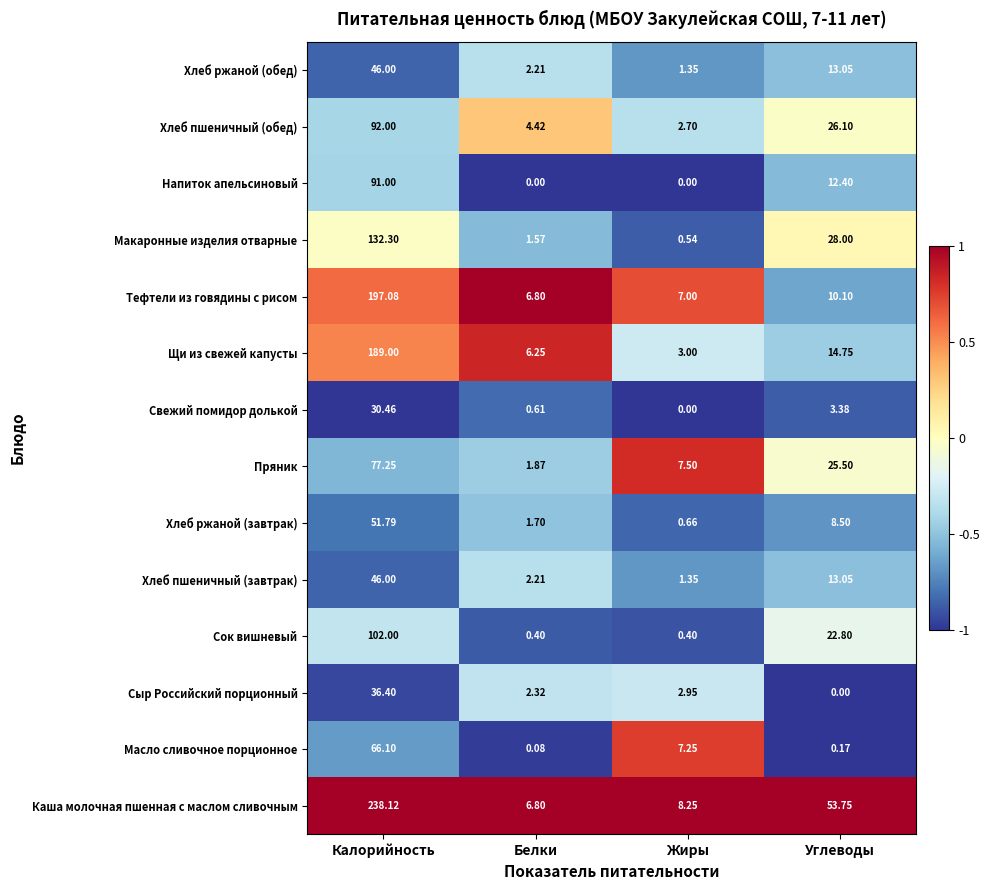

What is the greatest value displayed?

238.1